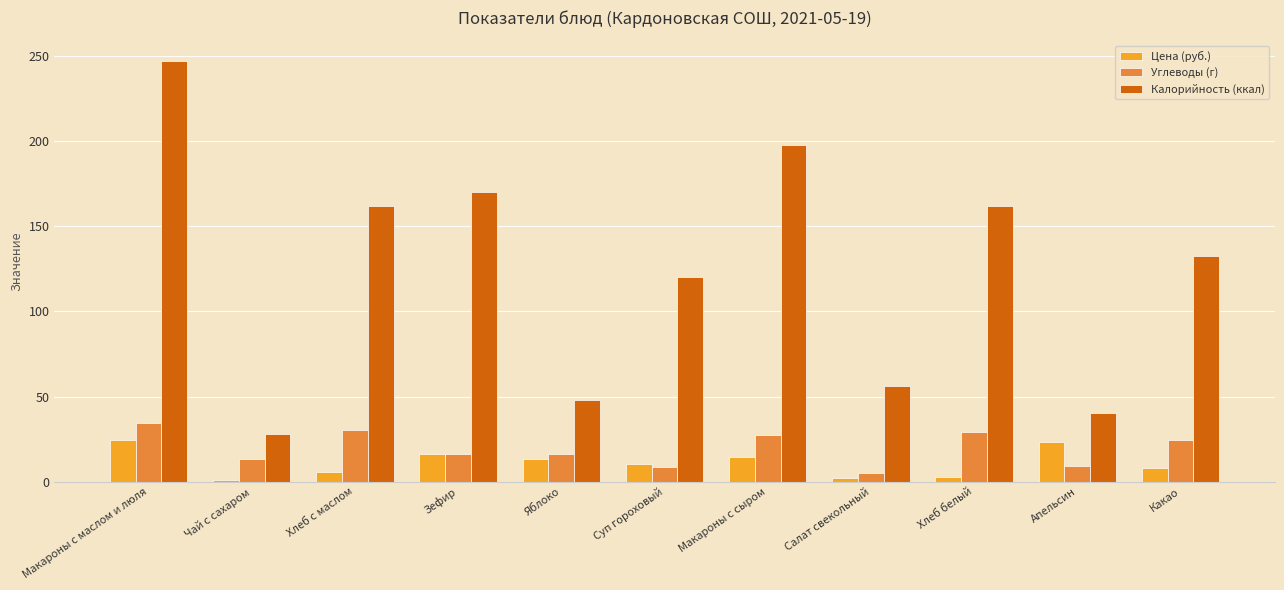

List the series in order of their peak value, highest first.

Калорийность (ккал), Углеводы (г), Цена (руб.)